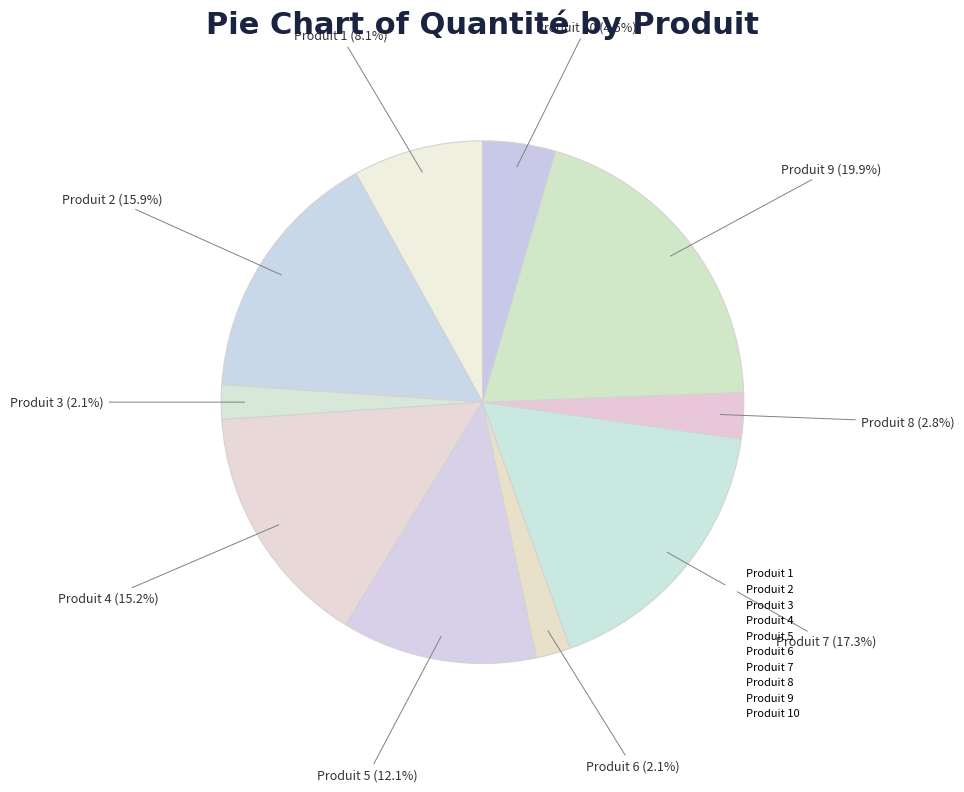

Combined, do Produit 6 and Produit 3 account for over 50%?

No